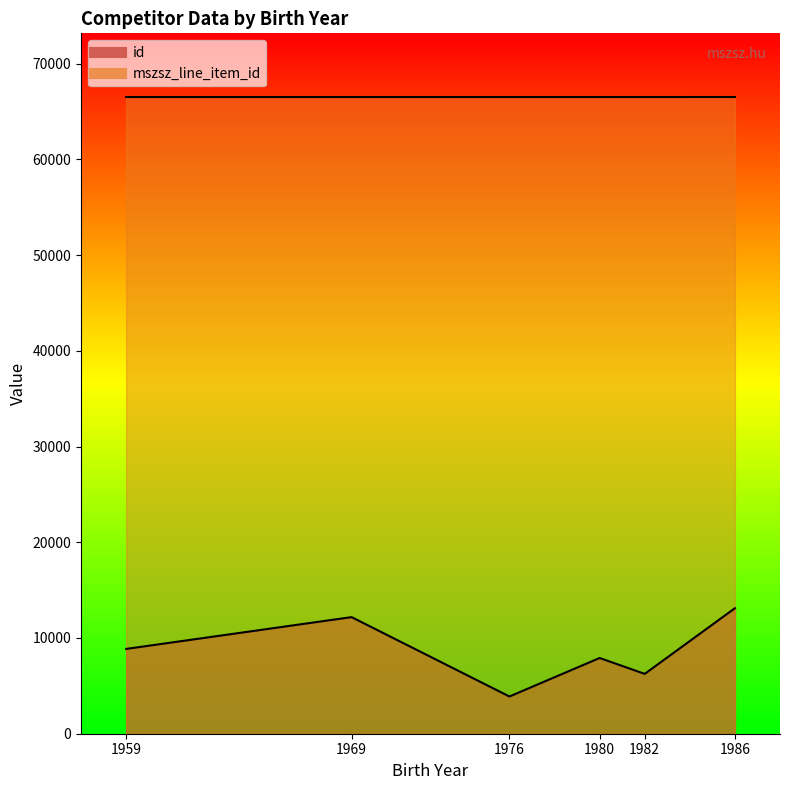

The id series shows 4319.6 at 1969. True or false?

False